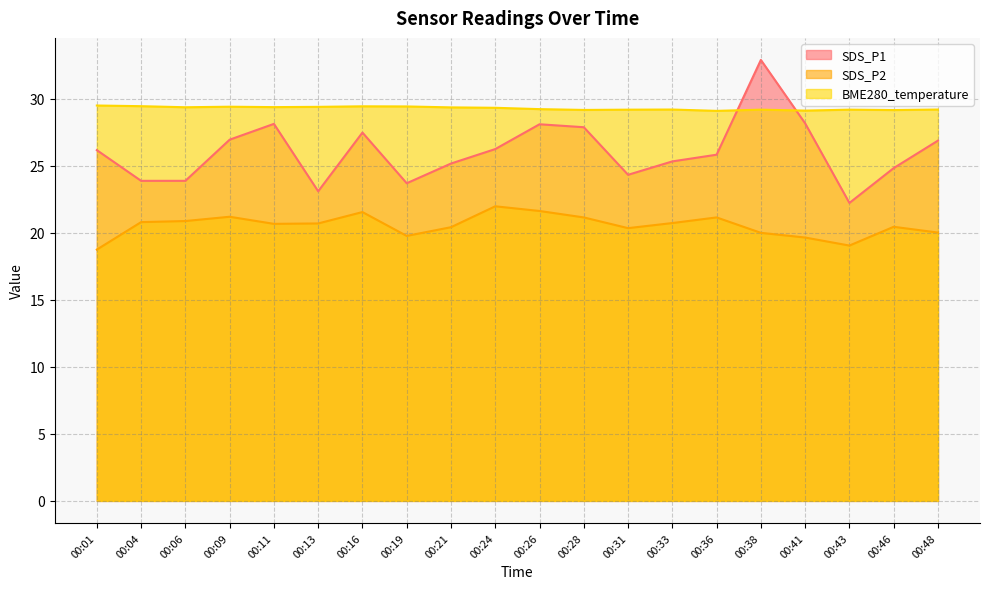

What is the spread (max minus min) of values at 00:13?

8.7